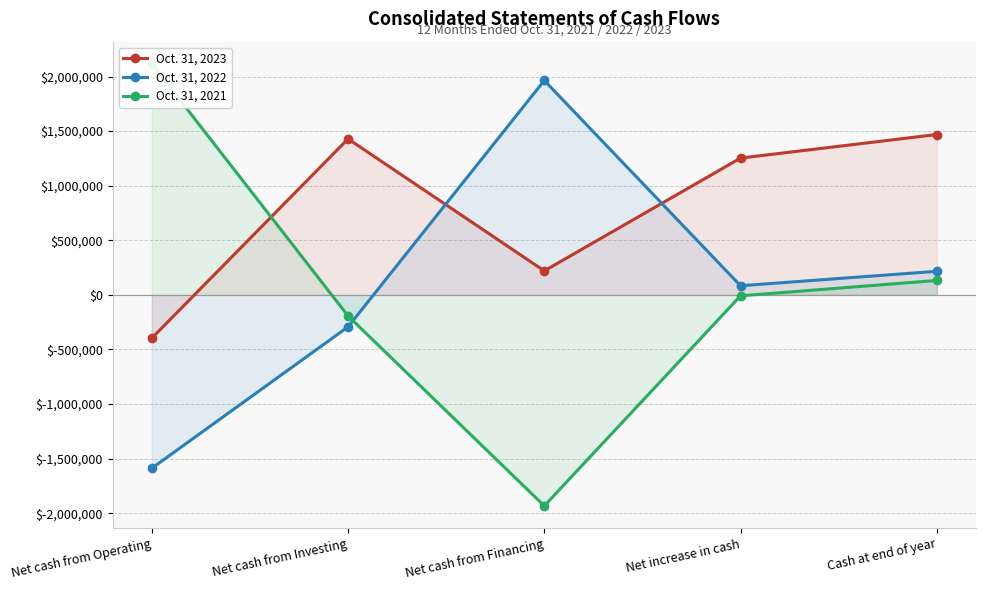

Where does the Oct. 31, 2023 series first go above 1252773?

Net cash from Investing